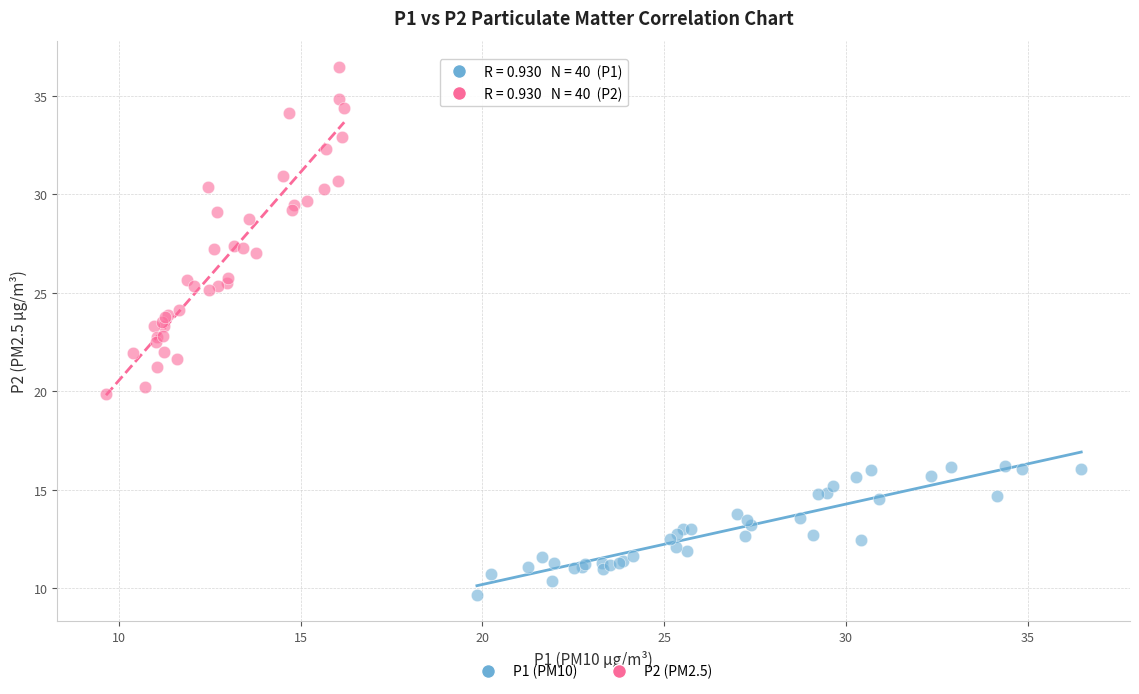

Which series reaches the maximum Y coordinate?

P2 (PM2.5)